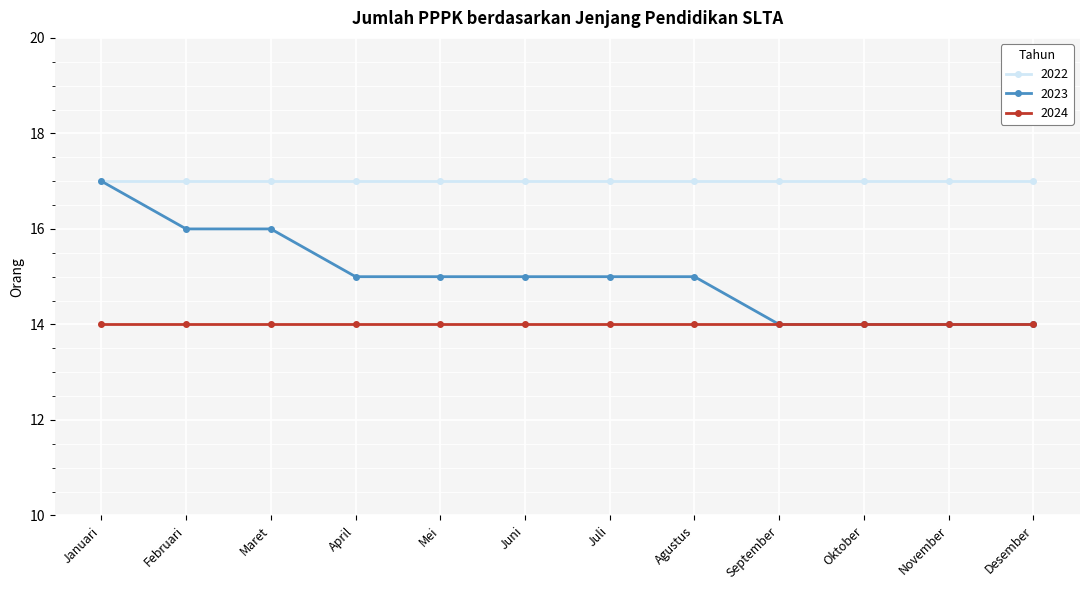

How many 2023 values are between 14 and 16?

11